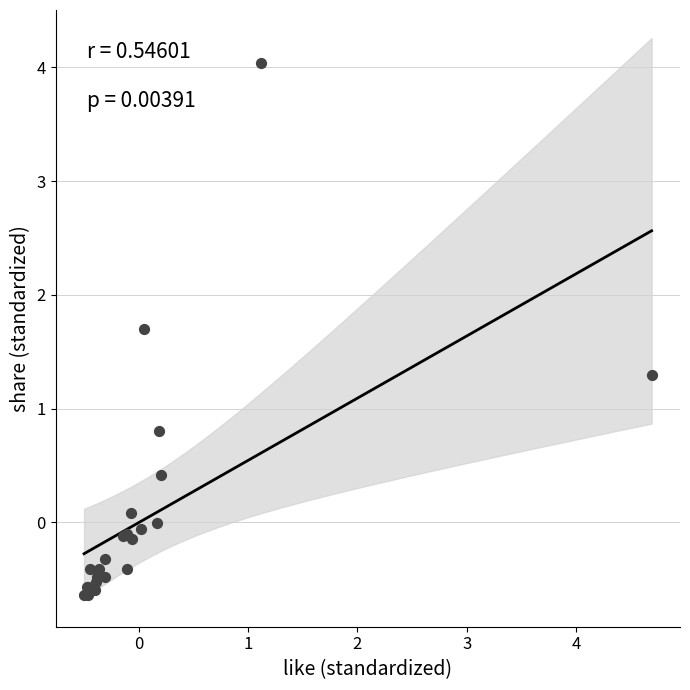

What Y value in the scatter plot is closest to 1?

0.8